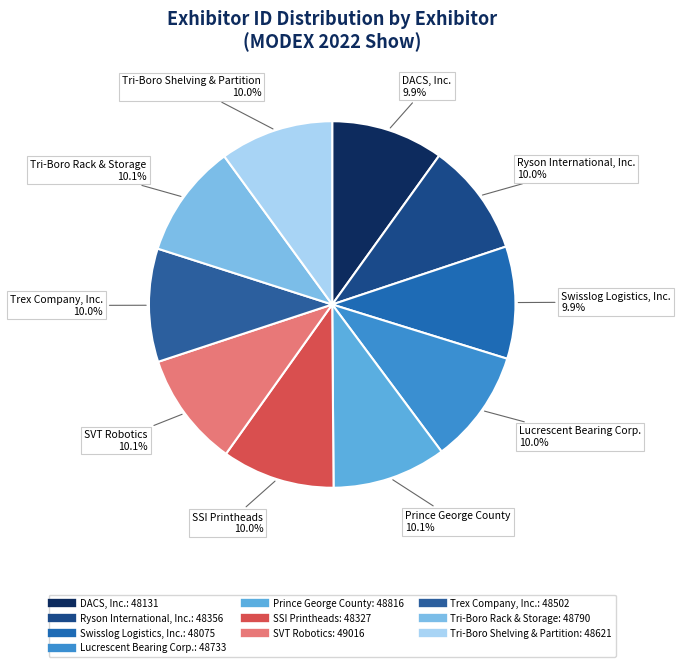

What is the ratio of the value at Ryson International, Inc. to the value at Lucrescent Bearing Corp.?

1.0